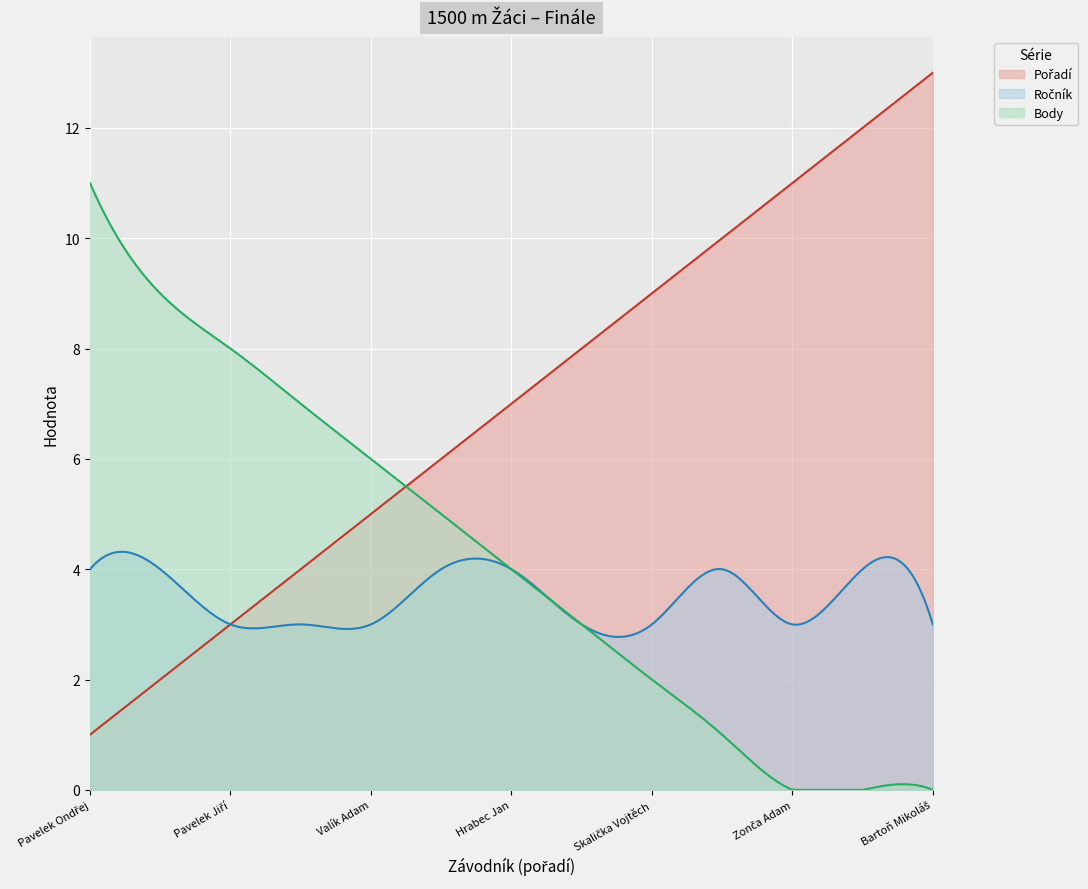

The Pořadí series shows 5 at Chovanec Patrik. True or false?

False